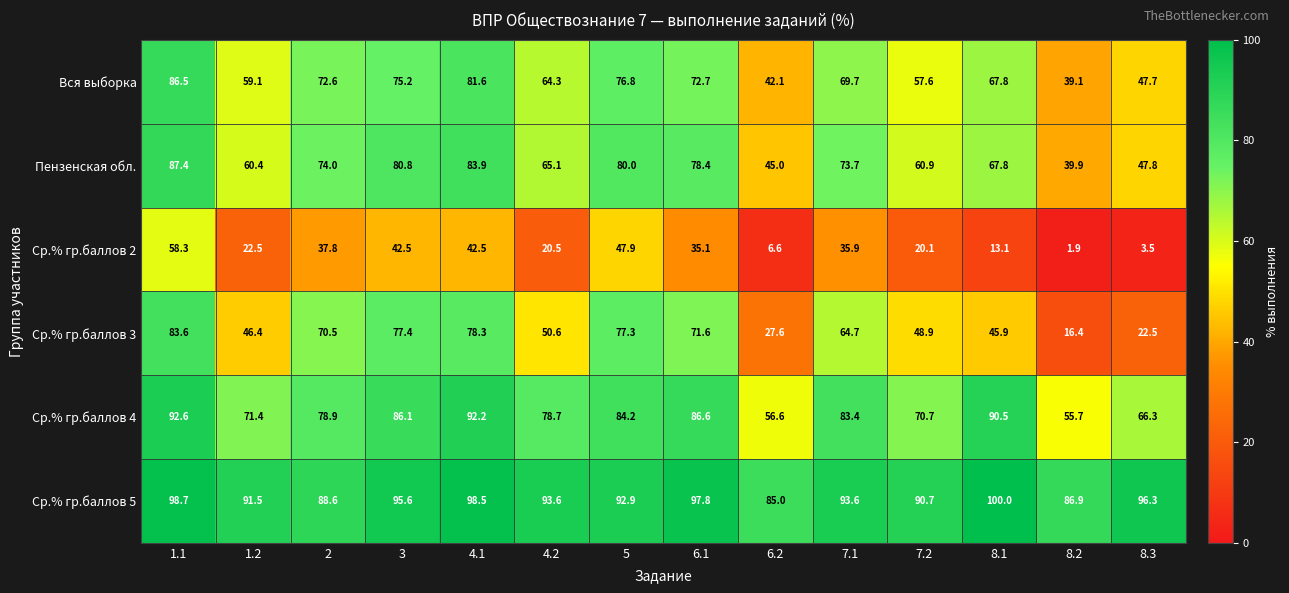

What is the sum of the Пензенская обл. values at 1.1 and 3?

168.2